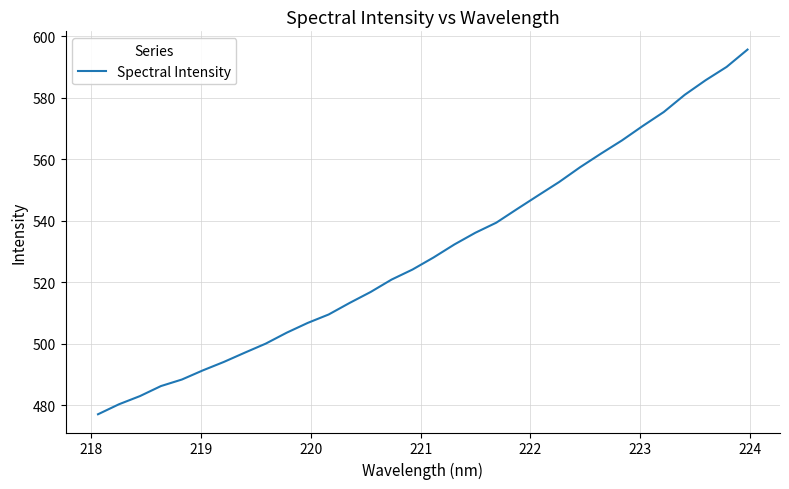

What is the smallest value displayed?

477.0